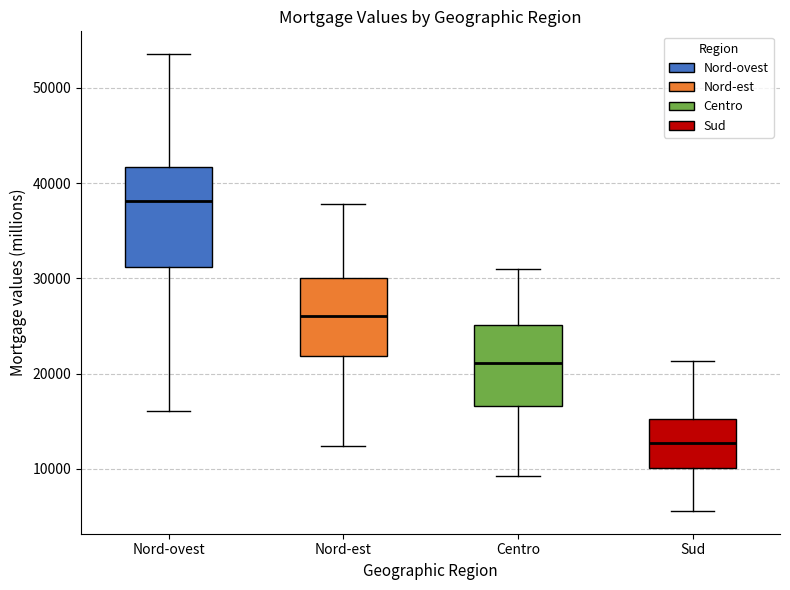

Where does the upper whisker of the box for Nord-est end on the y-axis? The values are not printed on the chart, so give them approximately, as read against the axis.

38000